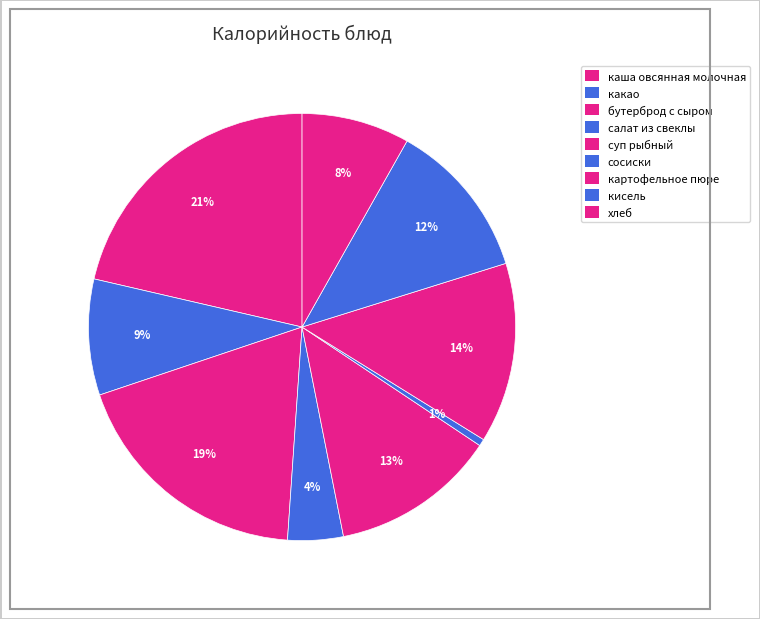

Is it true that салат из свеклы is 4% of the pie?

True